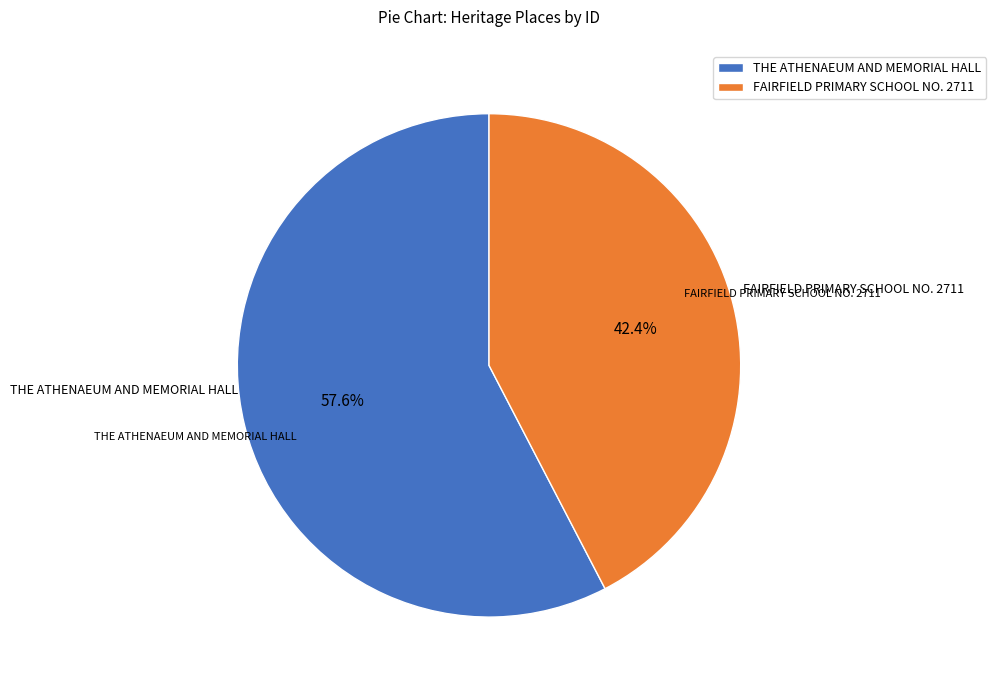

To the nearest percent, what percentage of the pie is THE ATHENAEUM AND MEMORIAL HALL?

58%